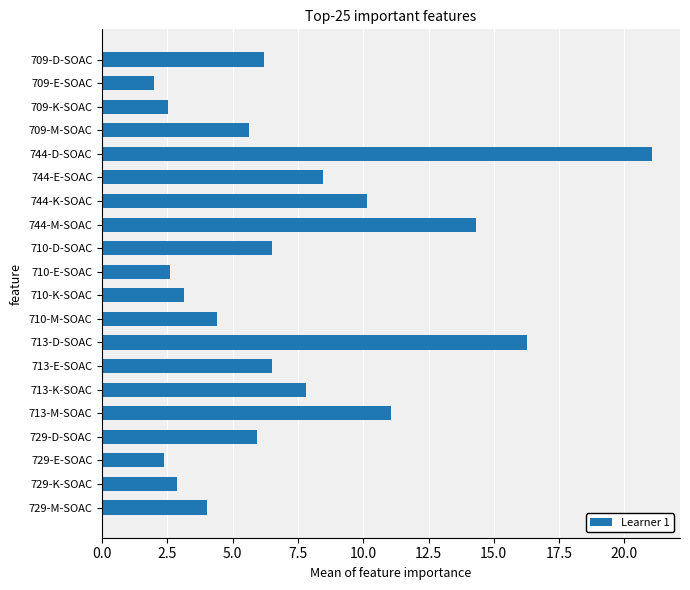

What is the difference between the maximum and minimum values?

19.1